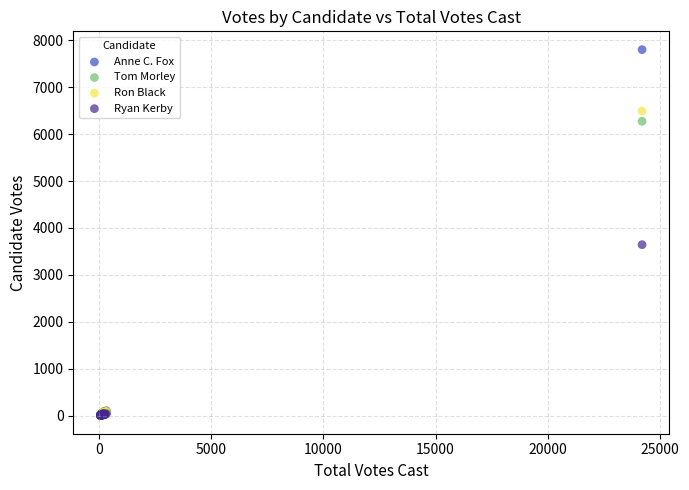

Which series has the largest Y range (max minus min)?

Anne C. Fox